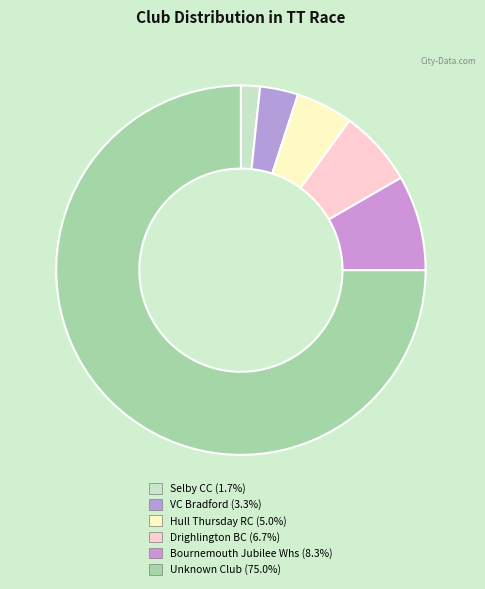

Between VC Bradford and Selby CC, which is larger?

VC Bradford